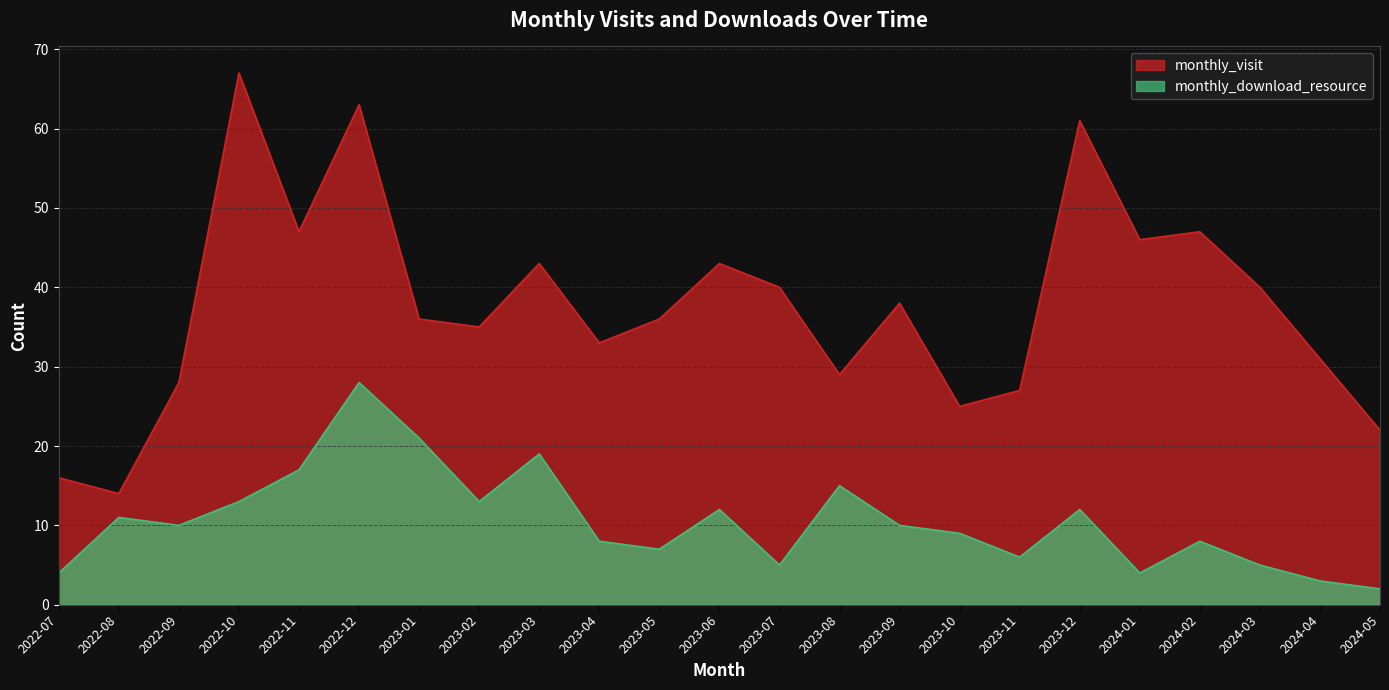

The monthly_visit series shows 28 at 2022-09. True or false?

True